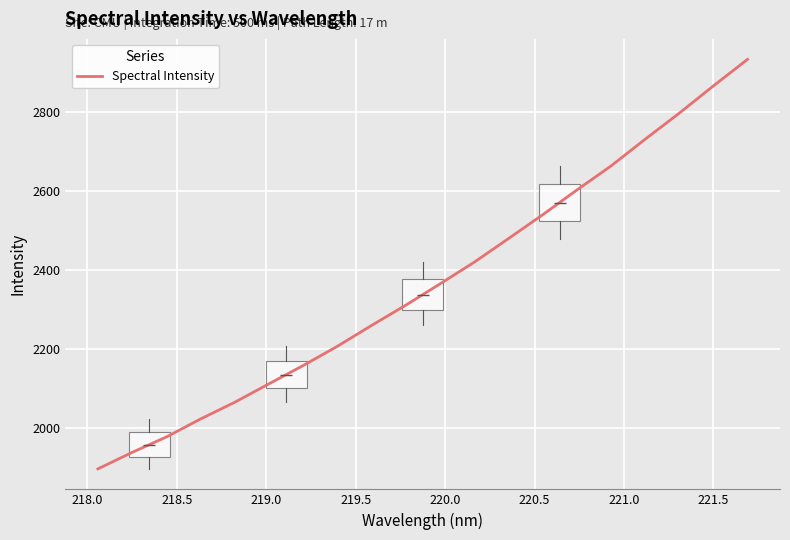

What is the greatest value displayed?

2934.6